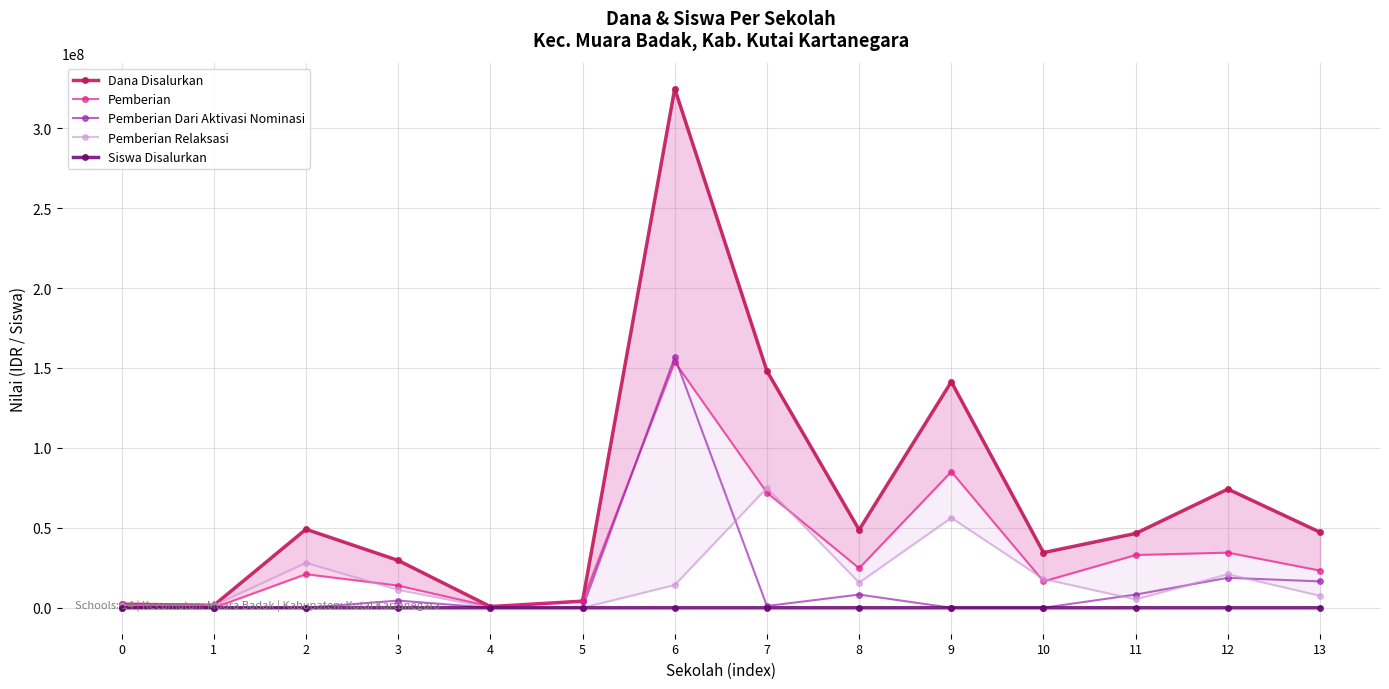

Is this an area chart (filled region under the line)?

No